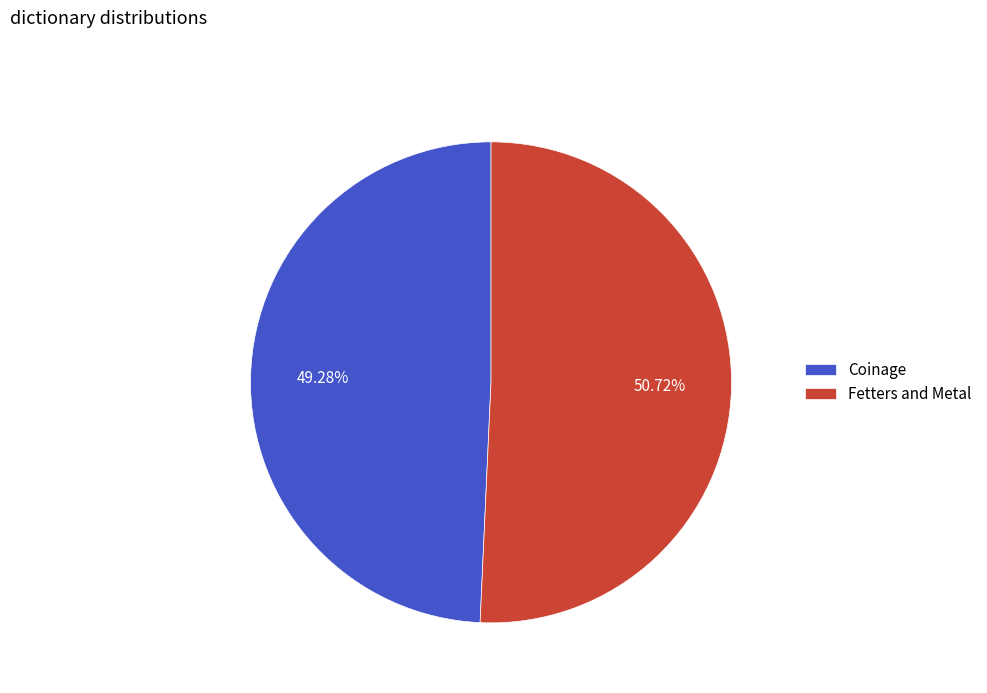

What percentage do Fetters and Metal and Coinage together represent?

100.0%